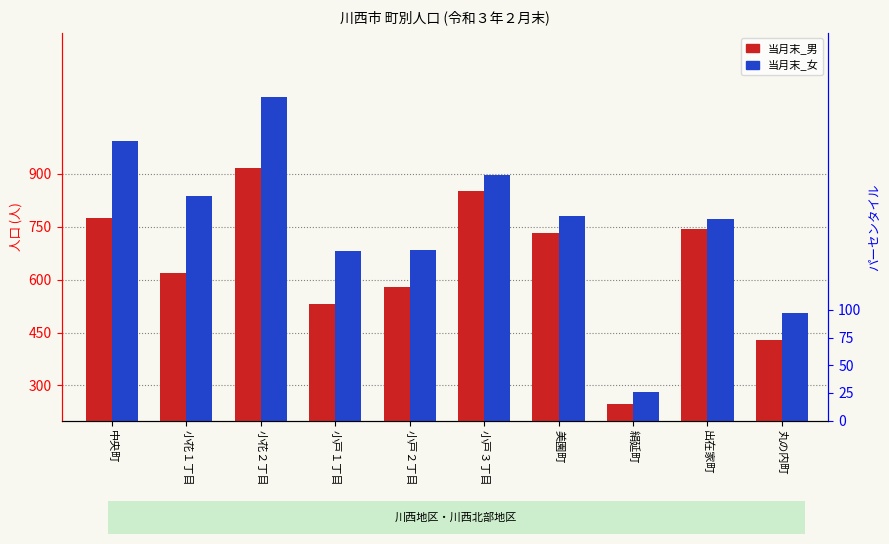

At which category is the sum across all series the highest?

小花２丁目